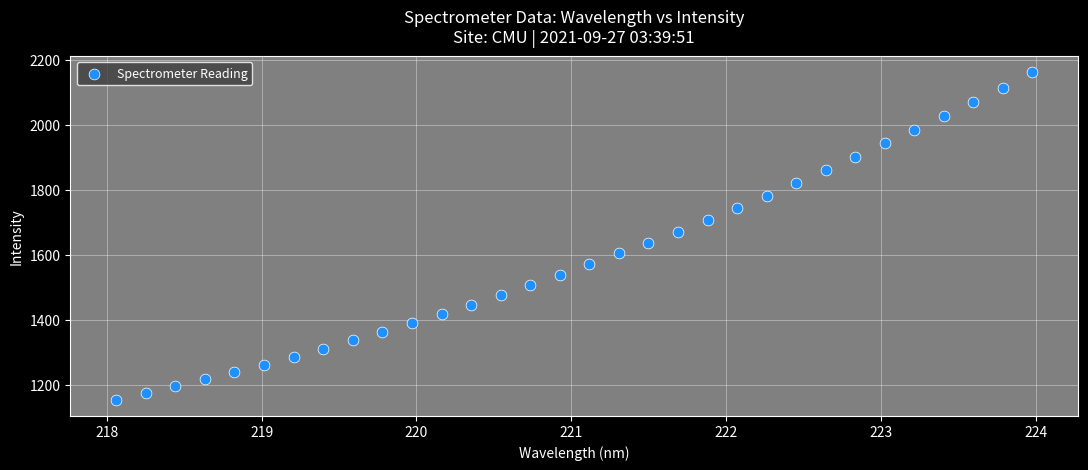

What is the range of Y values (max minus min)?

1007.1